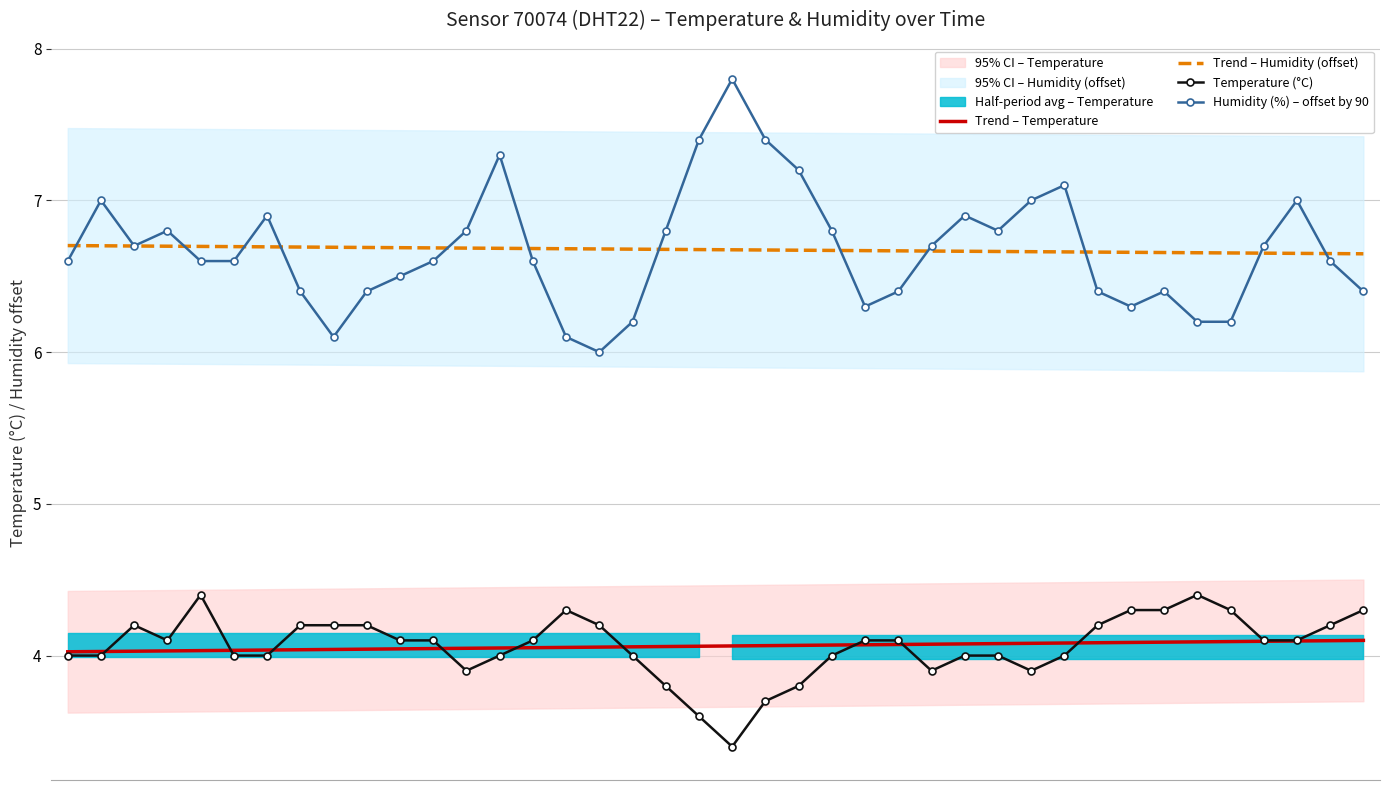

What is the average value of the Trend – Humidity (offset) series?

6.7